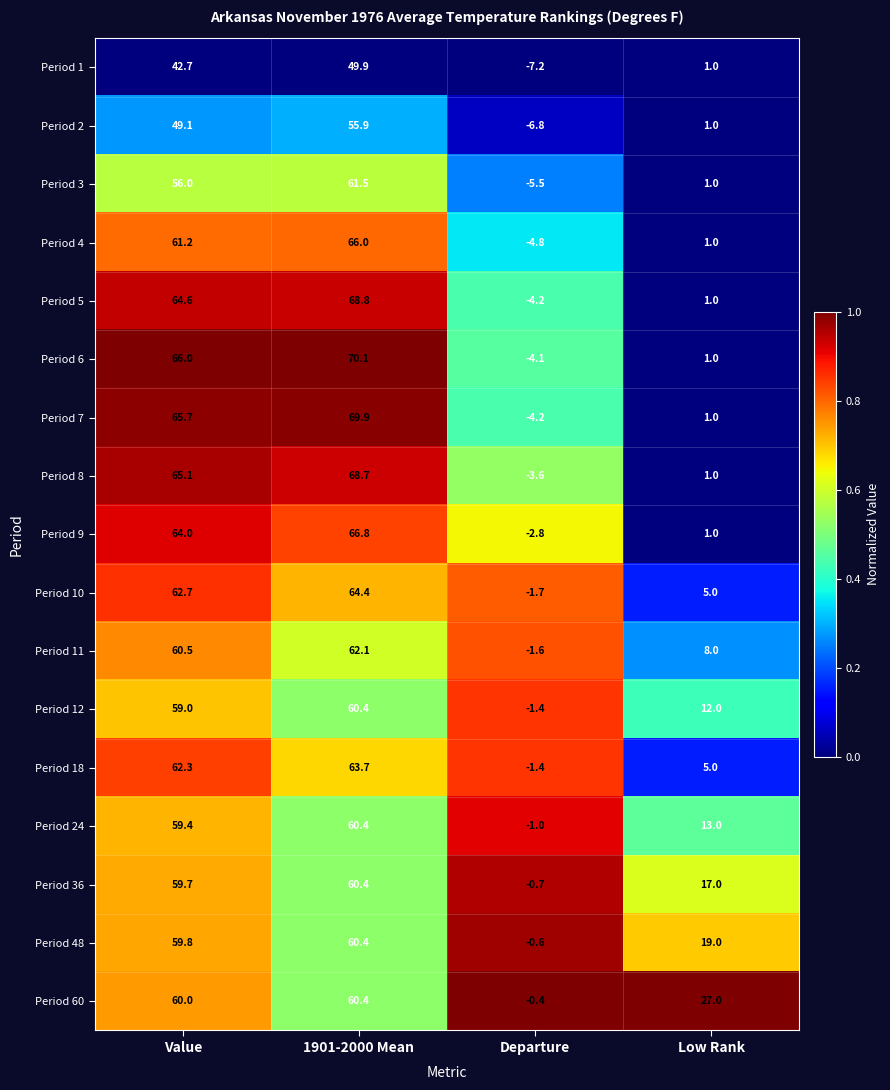

What is the difference between the Period 3 values at Value and Low Rank?

55.0